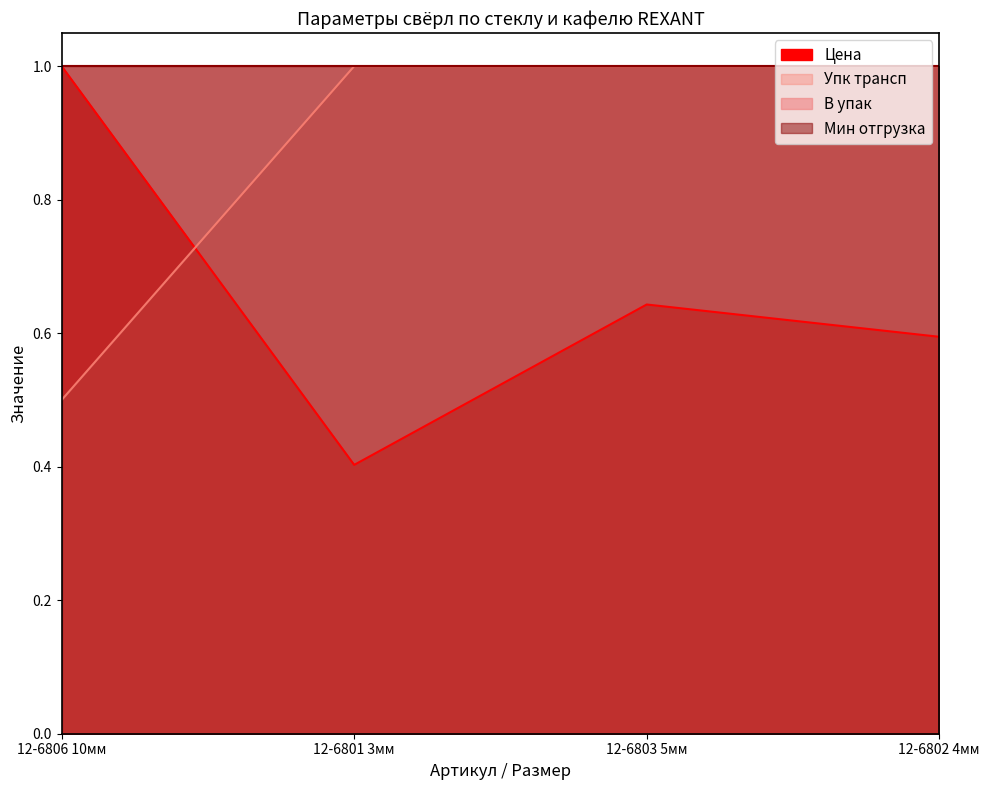

Does the chart have visible grid lines?

No